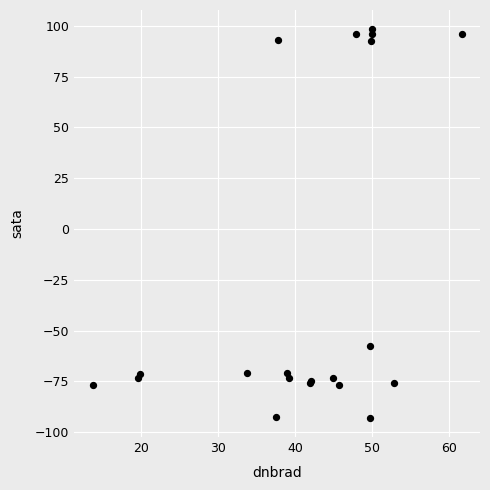

What Y value in the scatter plot is closest to 2?

-57.5